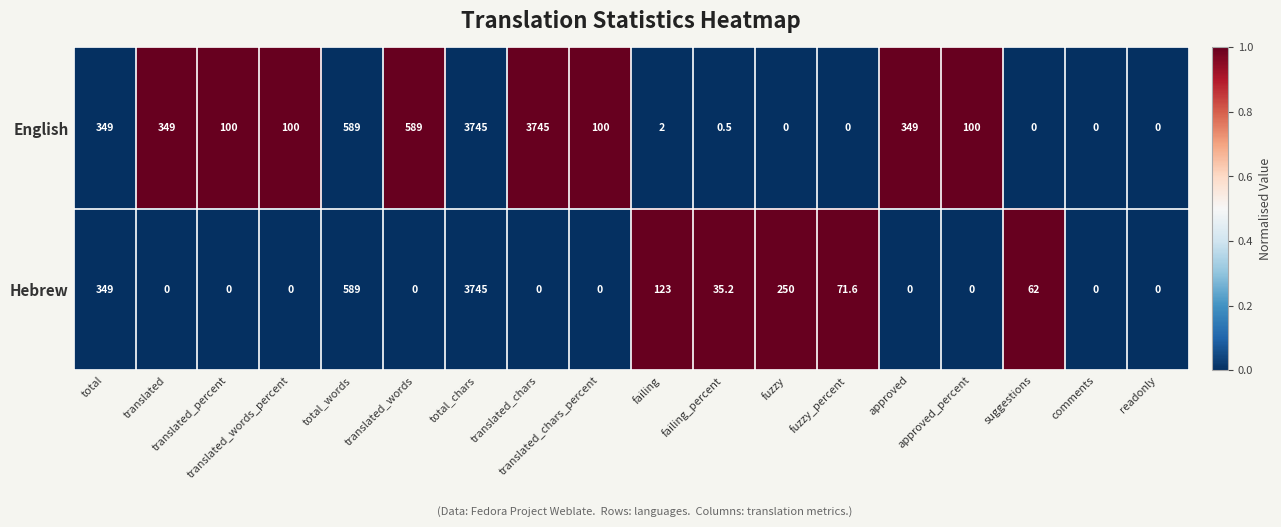

List the series in order of their overall mean, highest first.

English, Hebrew